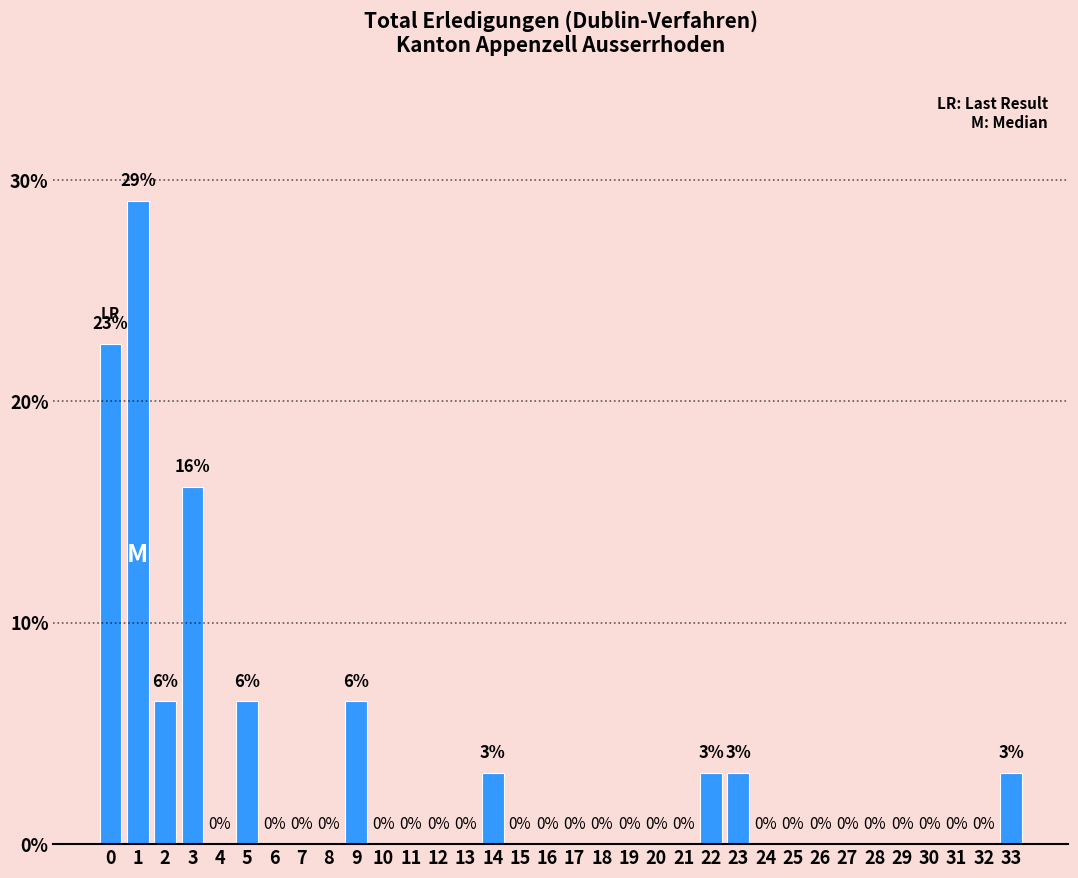

Where is the data nearest to the value 14?

3